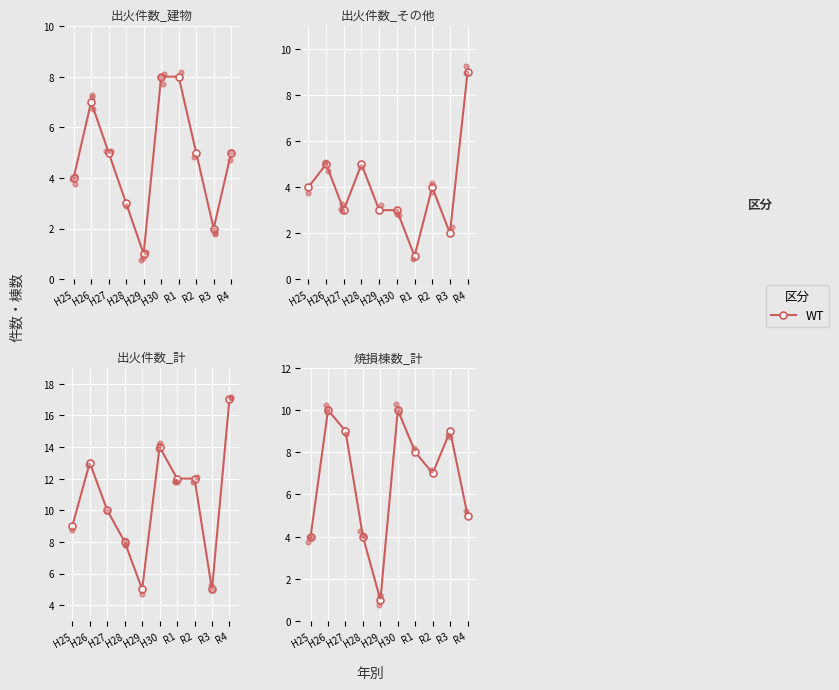

Approximately how many times larger is the value at H25 compared to H27?

0.4